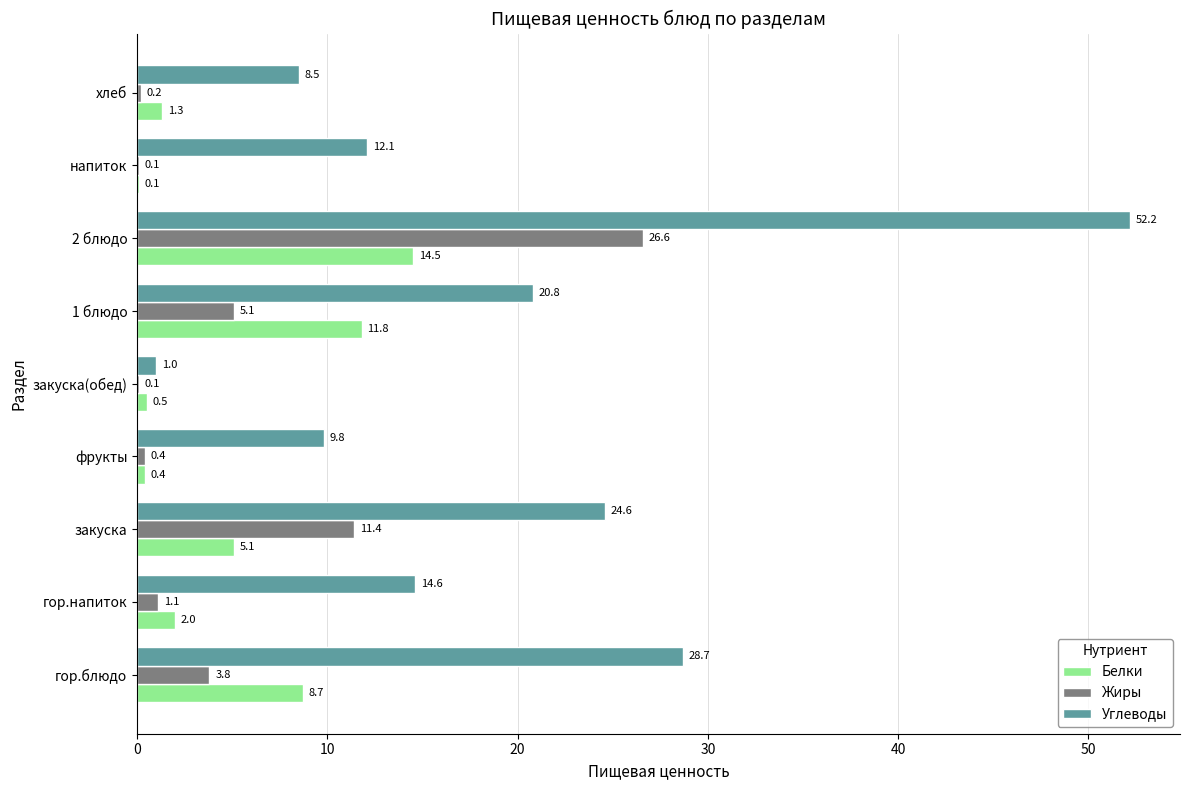

Which category has the highest value across all series?

2 блюдо